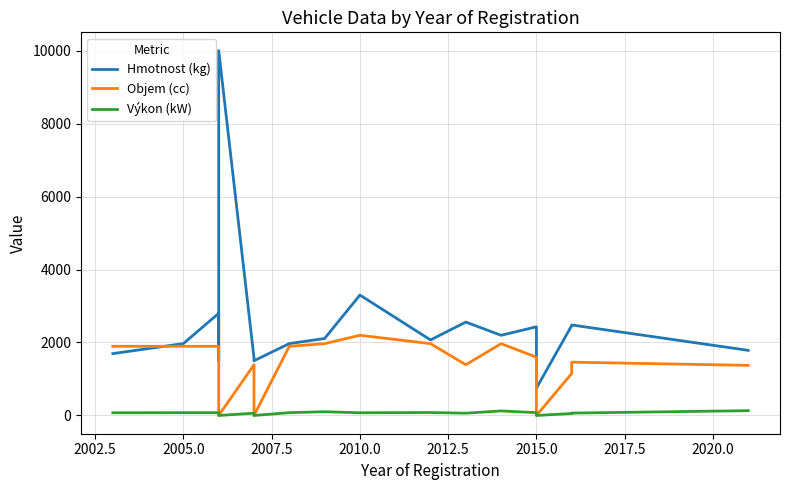

Rank the series at 2005.0 from highest to lowest value.

Hmotnost (kg), Objem (cc), Výkon (kW)